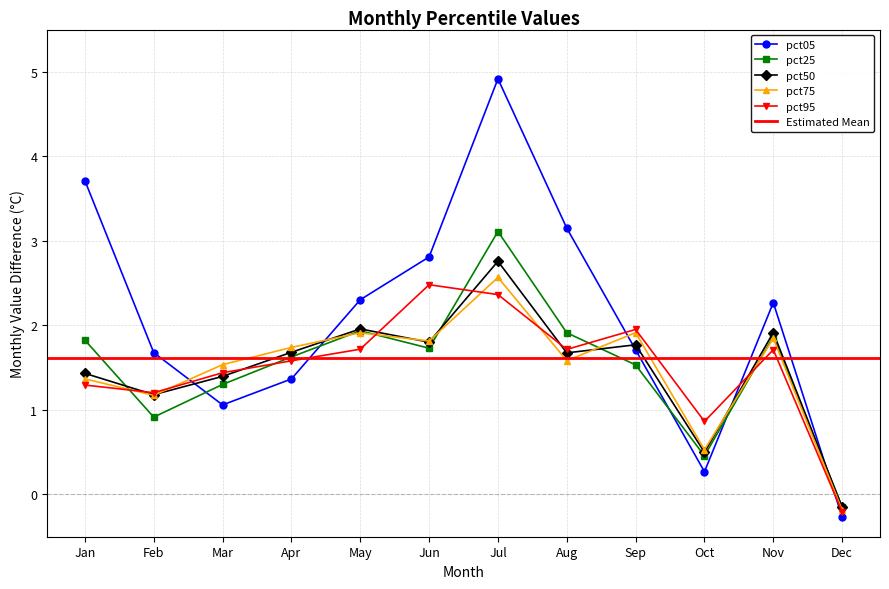

At which category is the sum across all series the highest?

Jul